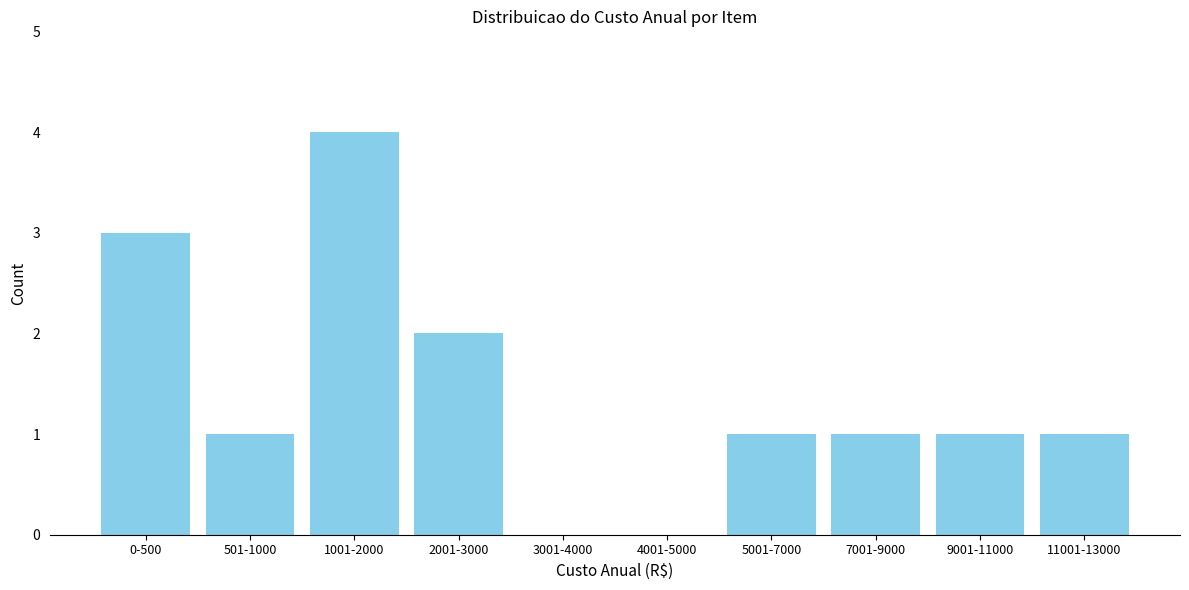

Reading left to right, extract all data points from this chart.

0-500=3	501-1000=1	1001-2000=4	2001-3000=2	3001-4000=0	4001-5000=0	5001-7000=1	7001-9000=1	9001-11000=1	11001-13000=1